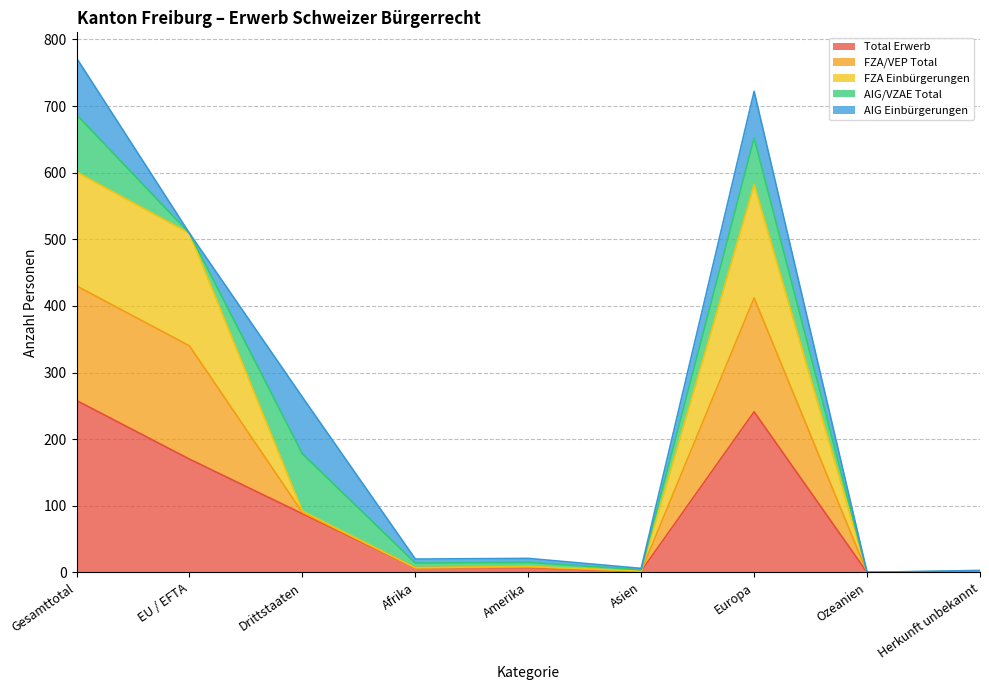

Is it true that Total Erwerb equals 170 at EU / EFTA?

True